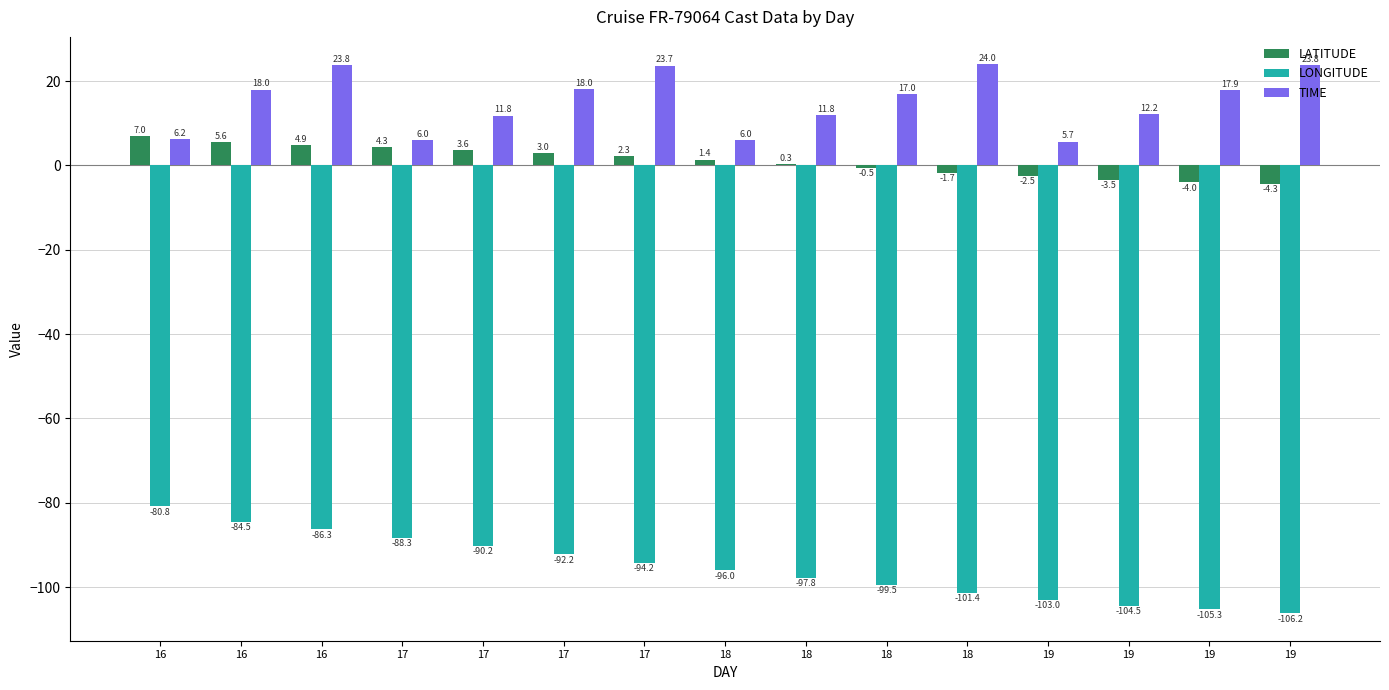

Is the value of TIME at 19 greater than the value of LONGITUDE at 16?

Yes